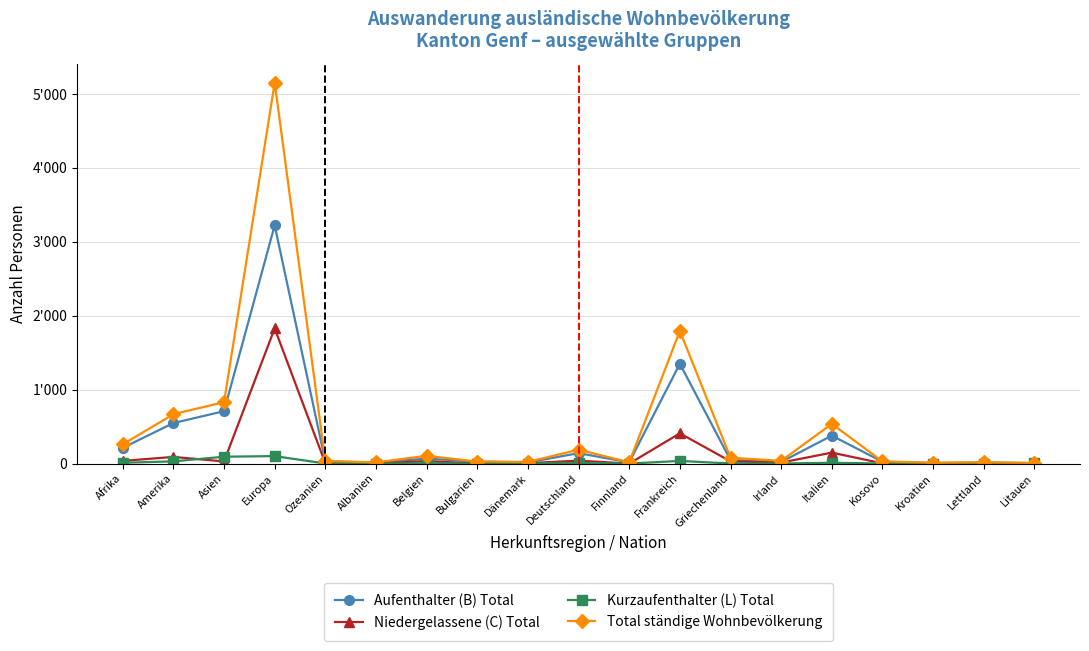

What is the sum of all Niedergelassene (C) Total values?

2679